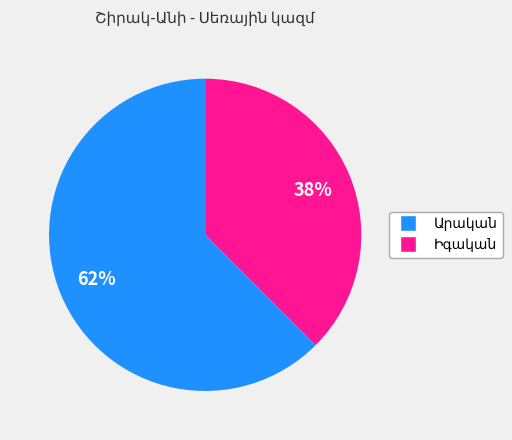

Count the number of slices in the pie.

2